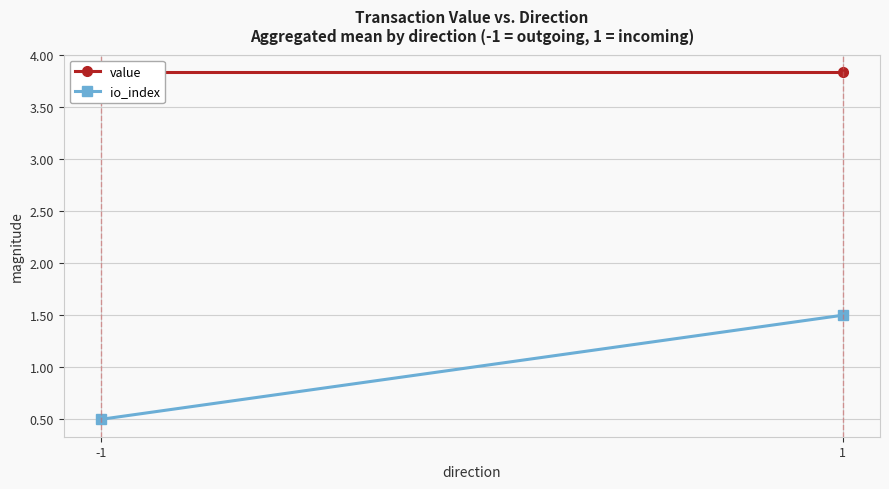

What is the approximate value of value at -1?

3.8